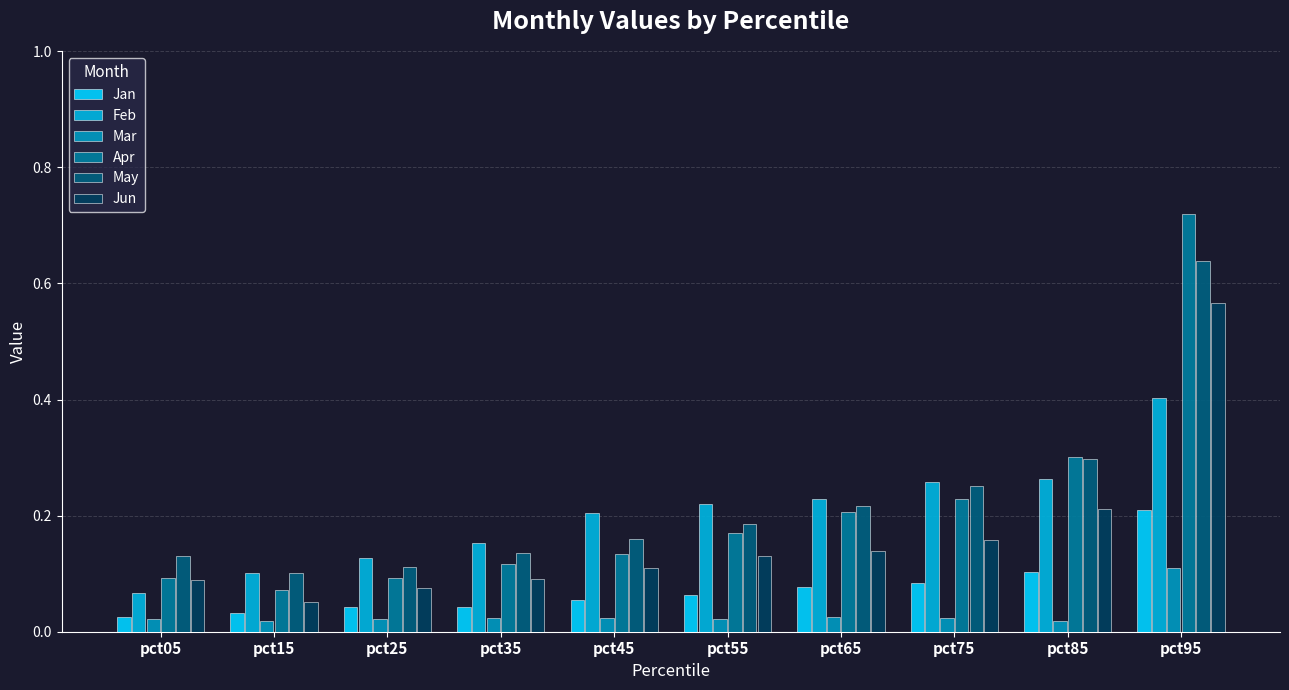

Is it true that Apr equals 0.0 at pct15?

False